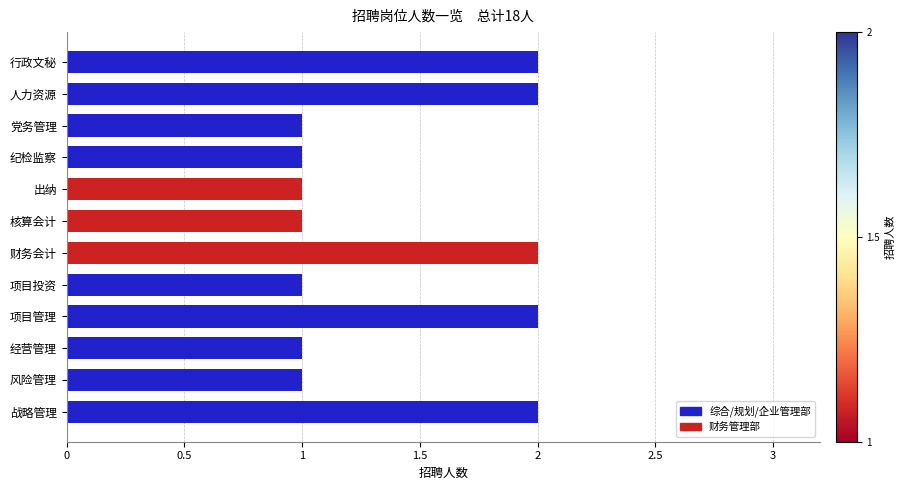

How many categories are shown in the chart?

12